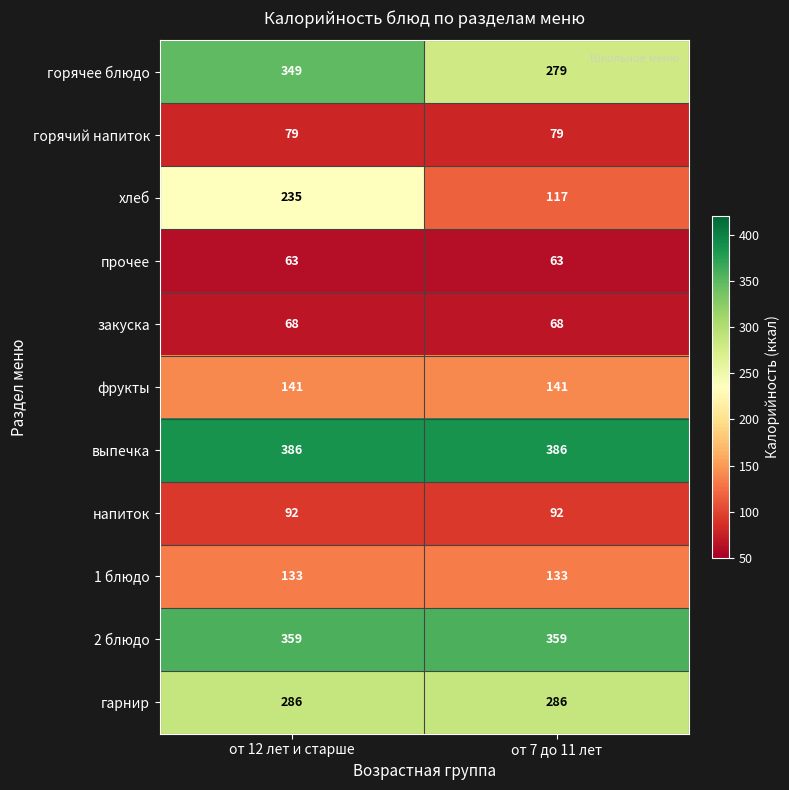

What is the greatest value displayed?

386